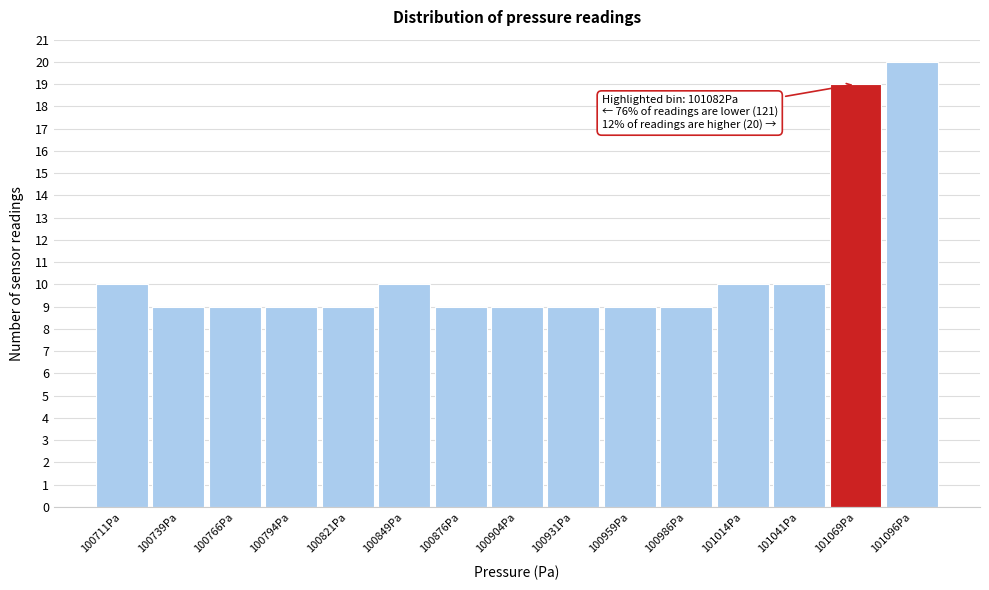

Reading left to right, list all the values displayed in this chart.

100711Pa=10	100739Pa=9	100766Pa=9	100794Pa=9	100821Pa=9	100849Pa=10	100876Pa=9	100904Pa=9	100931Pa=9	100959Pa=9	100986Pa=9	101014Pa=10	101041Pa=10	101069Pa=19	101096Pa=20